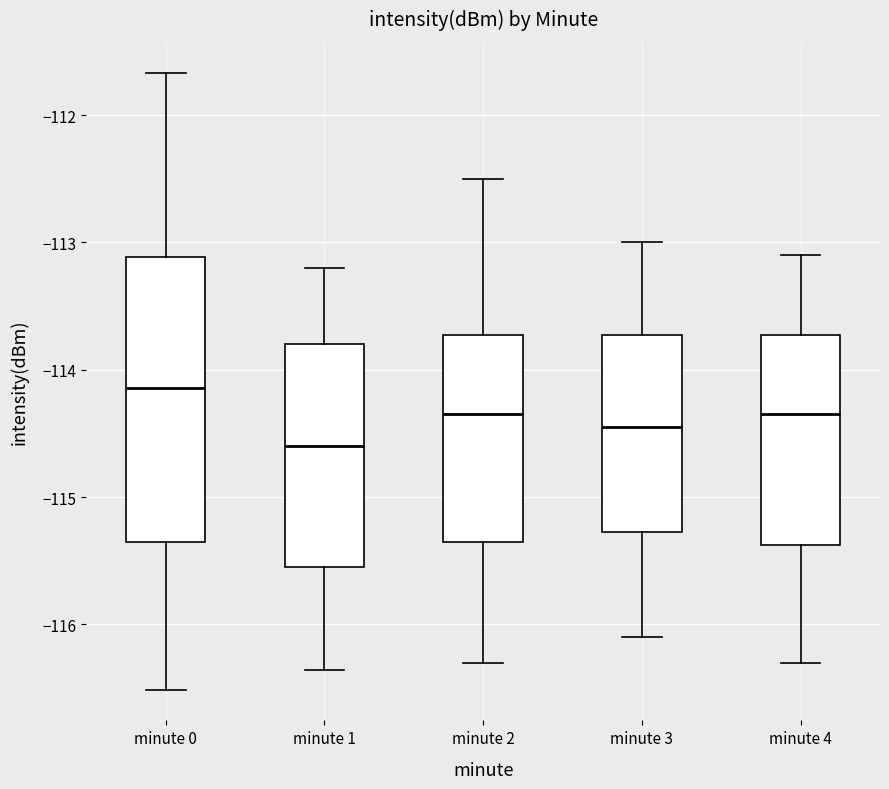

Reading left to right, read every box against the y-axis: the position of its median line, the range the box covers, and the ends of its whiskers. The values are not printed on the chart, so give them approximately, as read against the axis.

minute 0: median -114.1, box -115.4 to -113.1, whiskers -116.5 to -111.7
minute 1: median -114.6, box -115.5 to -113.8, whiskers -116.4 to -113.2
minute 2: median -114.3, box -115.3 to -113.7, whiskers -116.3 to -112.5
minute 3: median -114.4, box -115.3 to -113.7, whiskers -116.1 to -113.0
minute 4: median -114.3, box -115.4 to -113.7, whiskers -116.3 to -113.1